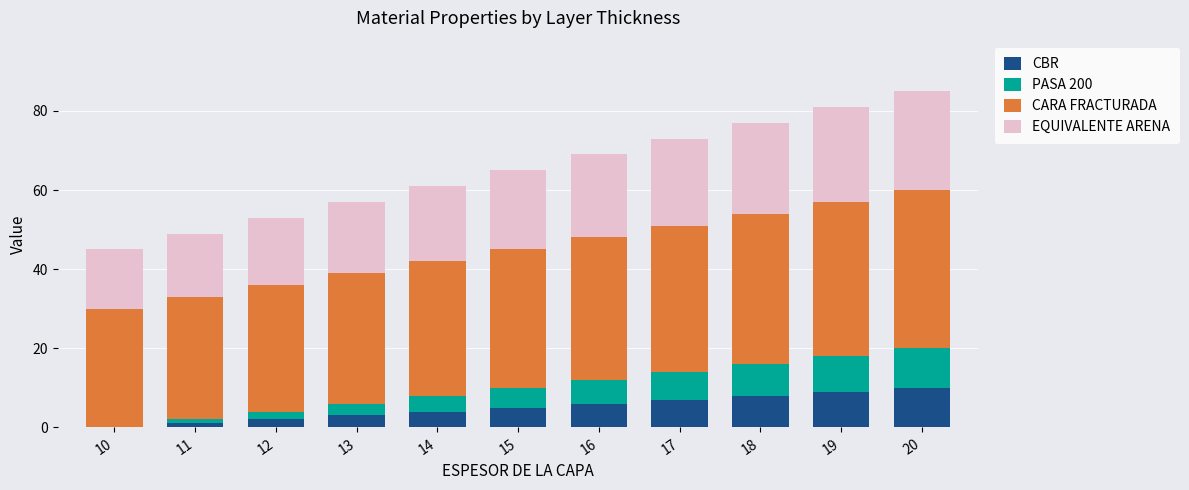

Is it true that CBR equals 5 at 18?

False